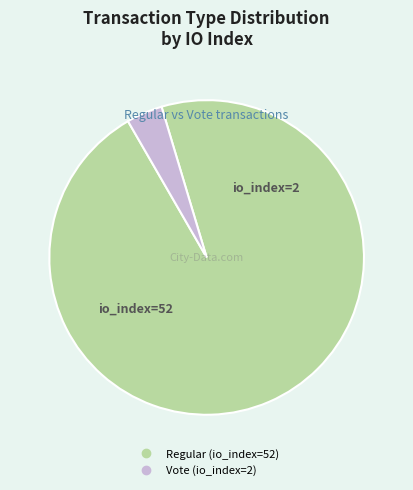

Is Regular (io_index=52) the majority of the pie?

Yes